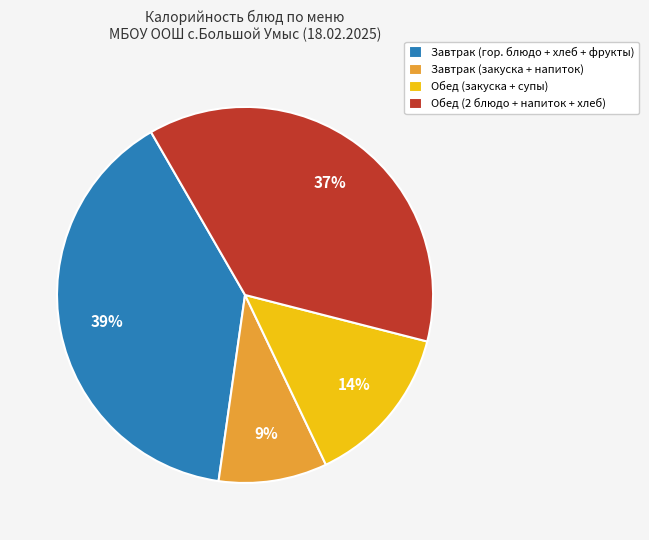

Count the number of slices in the pie.

4